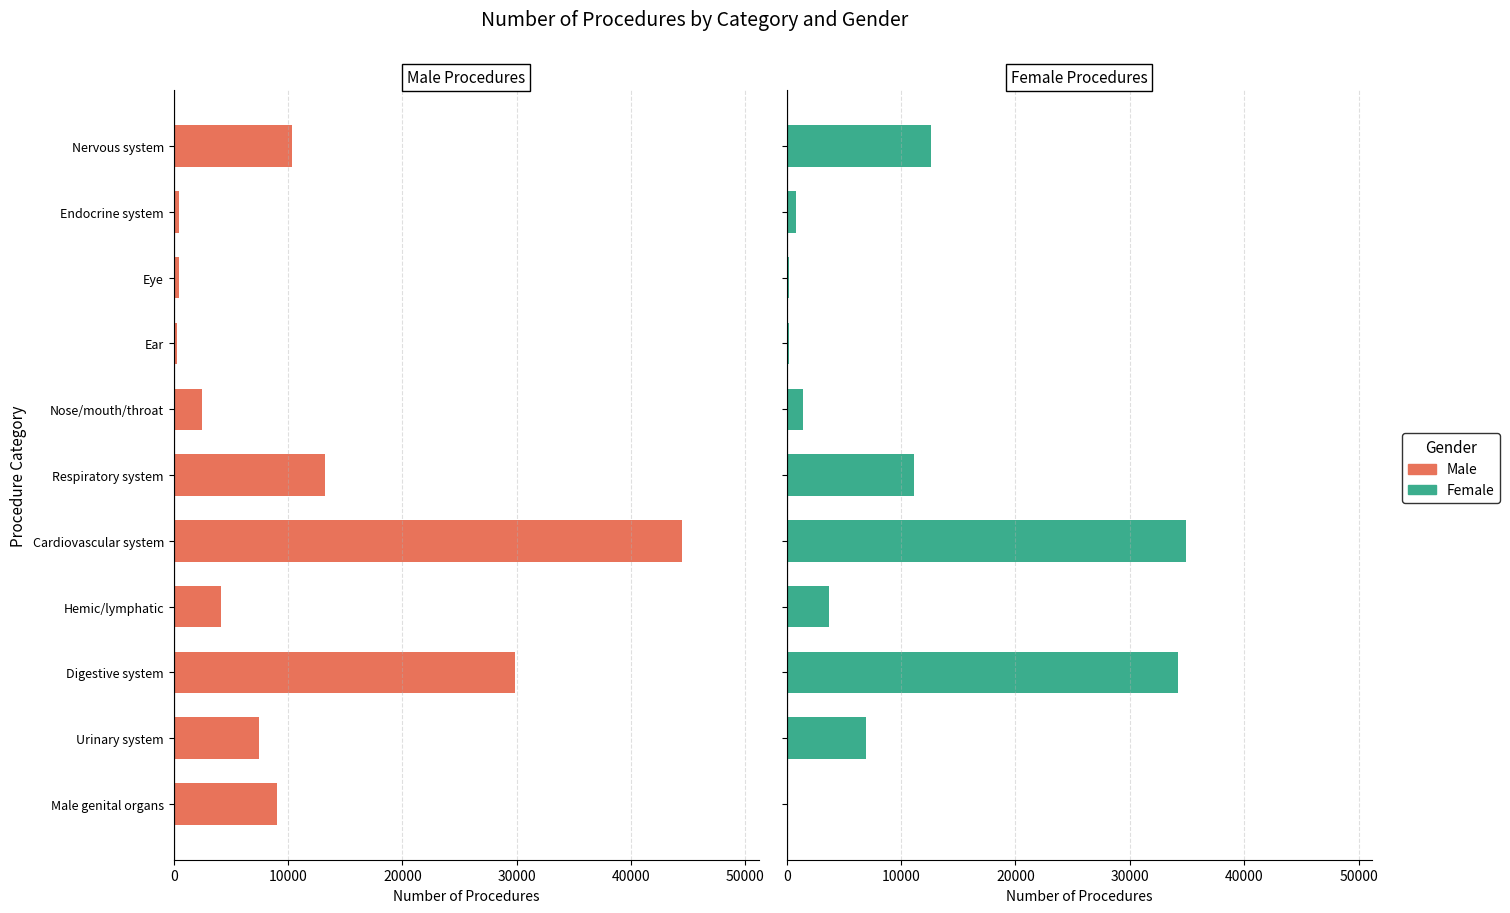

The Male series shows 10353 at Nervous system. True or false?

True